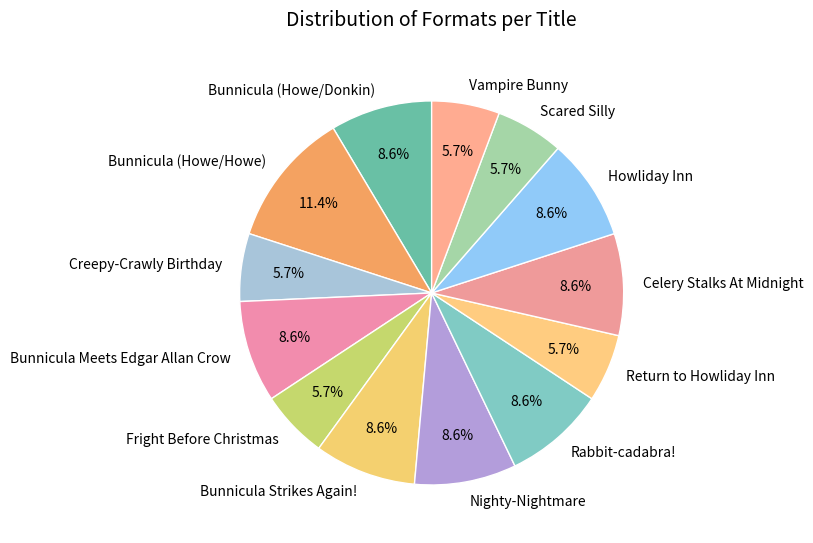

What percentage is the Creepy-Crawly Birthday slice, to the nearest percent?

6%